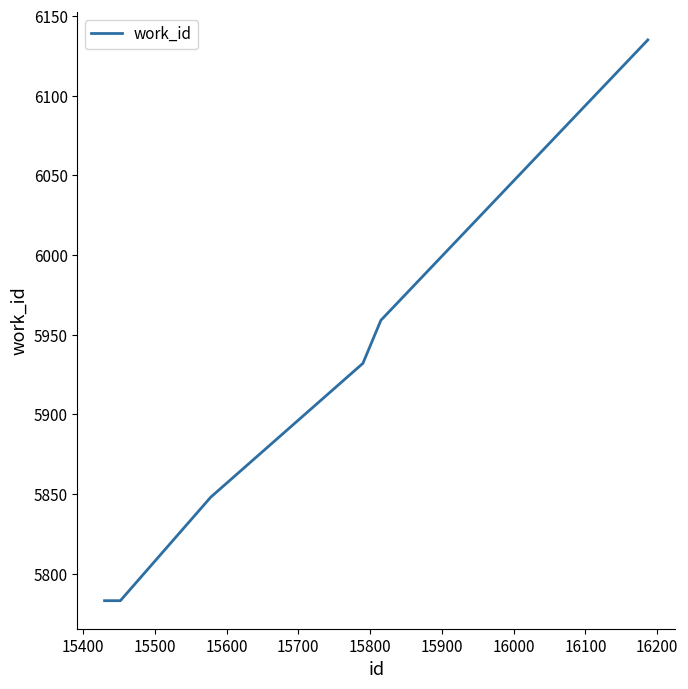

How many values are below 5932?

3